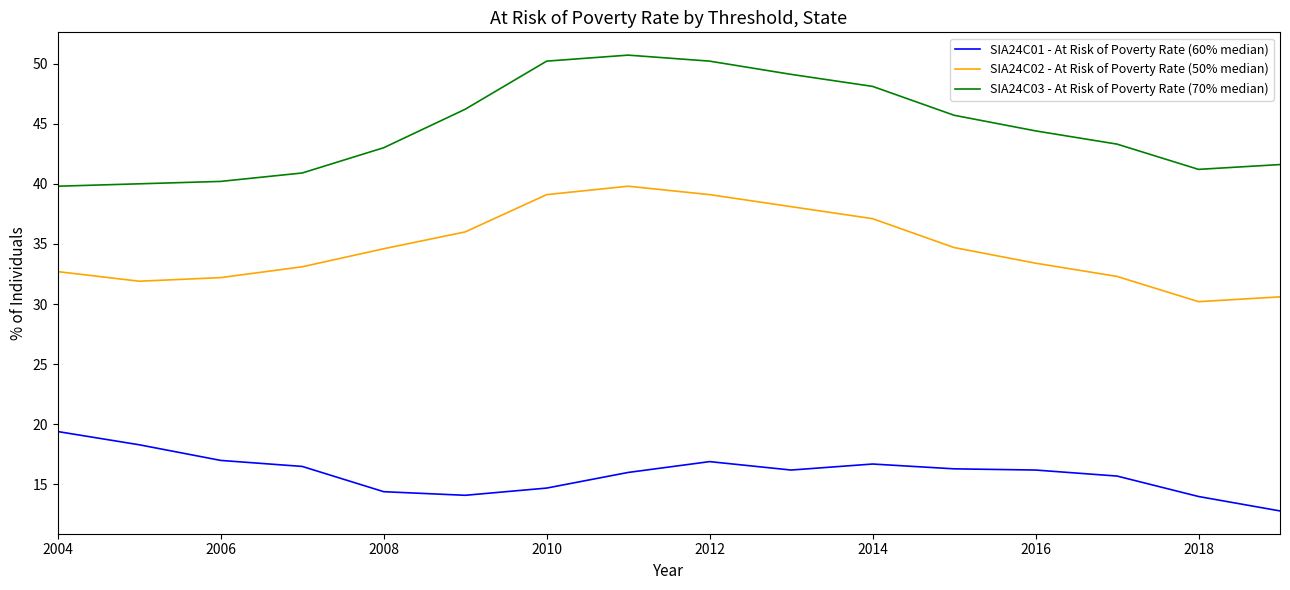

At how many categories does at least one series exceed 39?

16